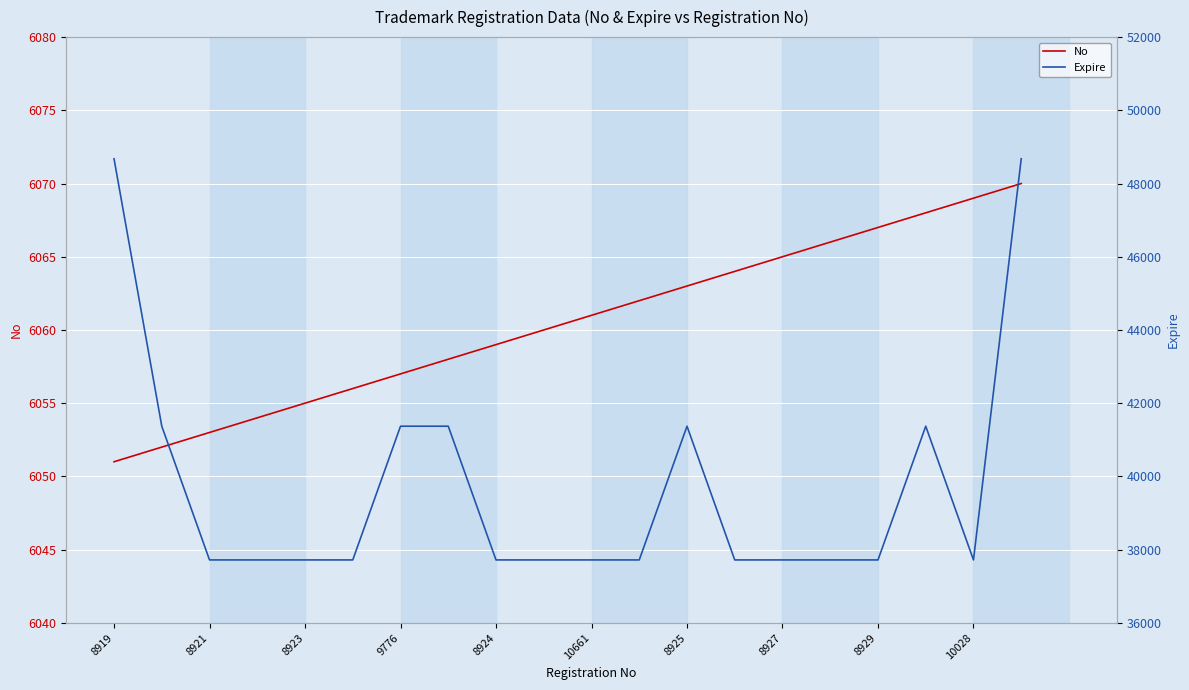

True or false: Expire and No intersect in this chart.

False